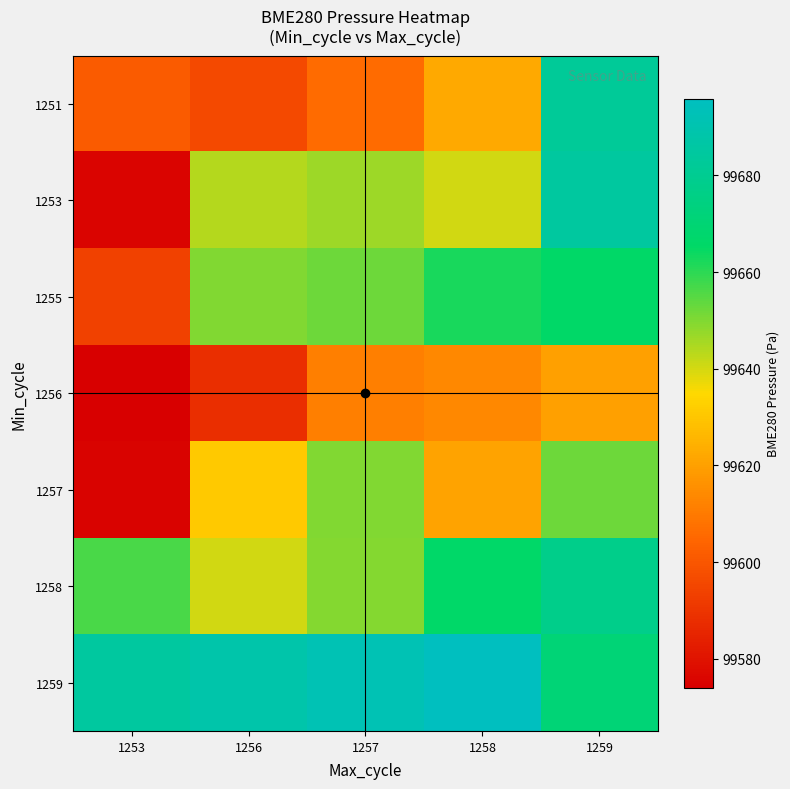

Reading left to right, transcribe all the data shown in this chart.

1251: 1253=99601.6	1256=99596.4	1257=99606.1	1258=99622.1	1259=99682.3
1253: 1253=99575.8	1256=99643.8	1257=99646.5	1258=99640.2	1259=99684.9
1255: 1253=99594.0	1256=99650.1	1257=99652.1	1258=99662.2	1259=99665.4
1256: 1253=99574.0	1256=99588.1	1257=99611.3	1258=99613.9	1259=99619.9
1257: 1253=99575.0	1256=99630.8	1257=99650.1	1258=99621.1	1259=99652.1
1258: 1253=99656.6	1256=99640.2	1257=99649.6	1258=99665.9	1259=99677.4
1259: 1253=99684.9	1256=99688.7	1257=99691.9	1258=99695.8	1259=99671.0